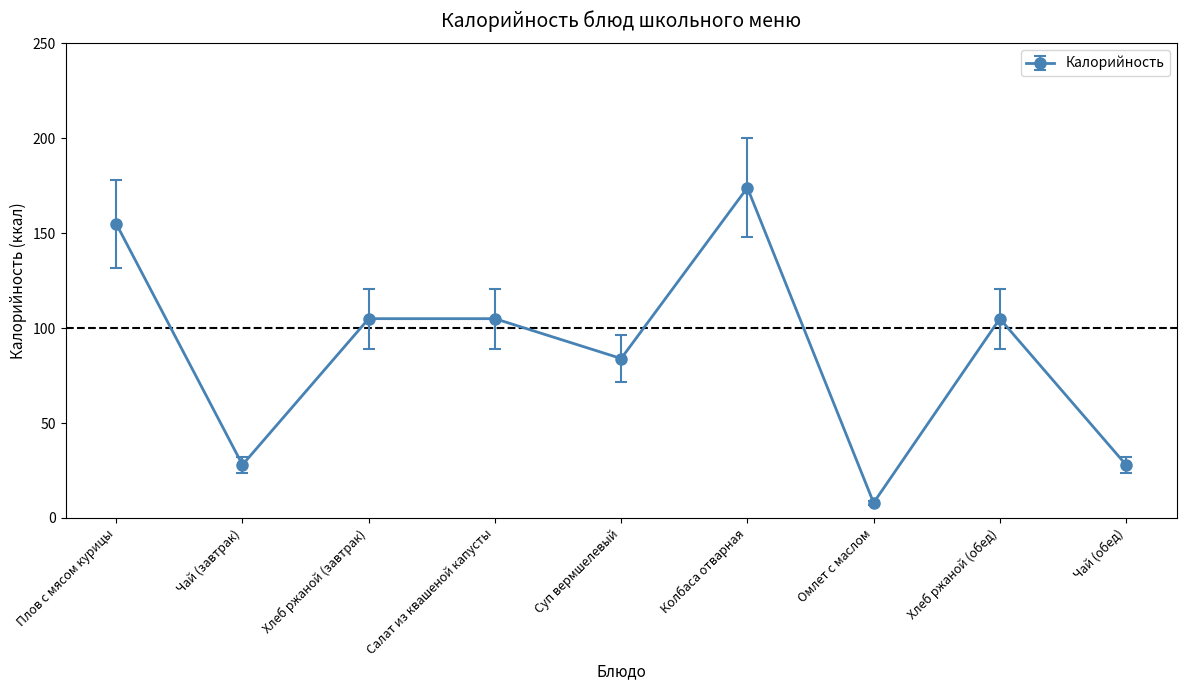

What position from the left is Хлеб ржаной (обед)?

8